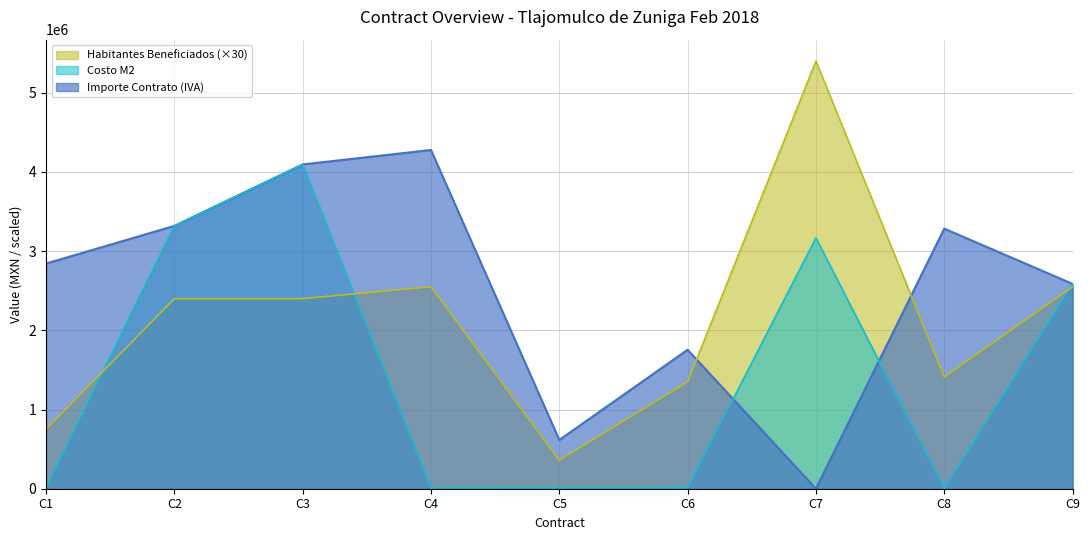

What is the sum of the Costo M2 values at C5 and C7?

3180123.9